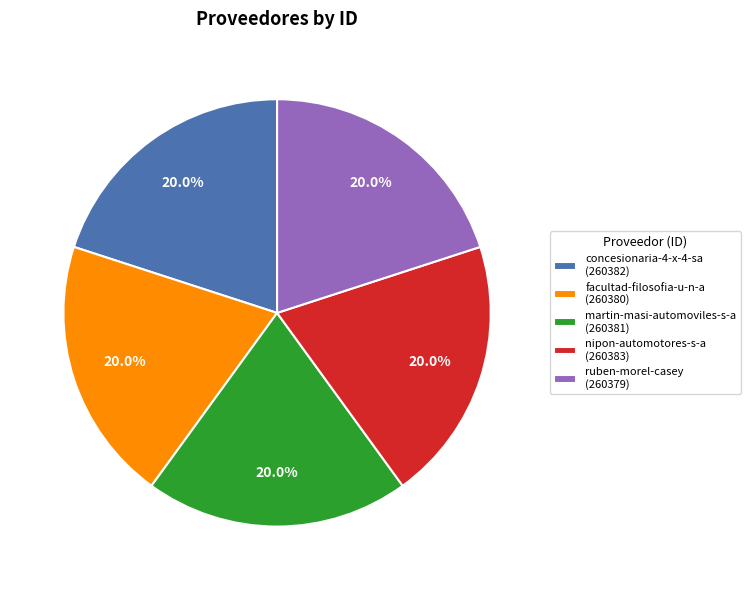

Is it true that nipon-automotores-s-a is 20% of the pie?

True